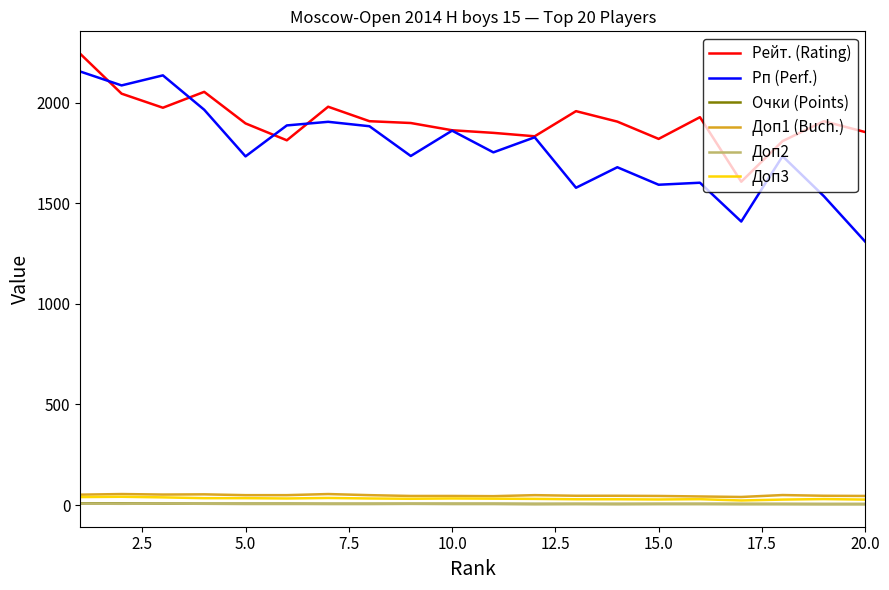

True or false: Рп (Perf.) and Доп2 intersect in this chart.

False